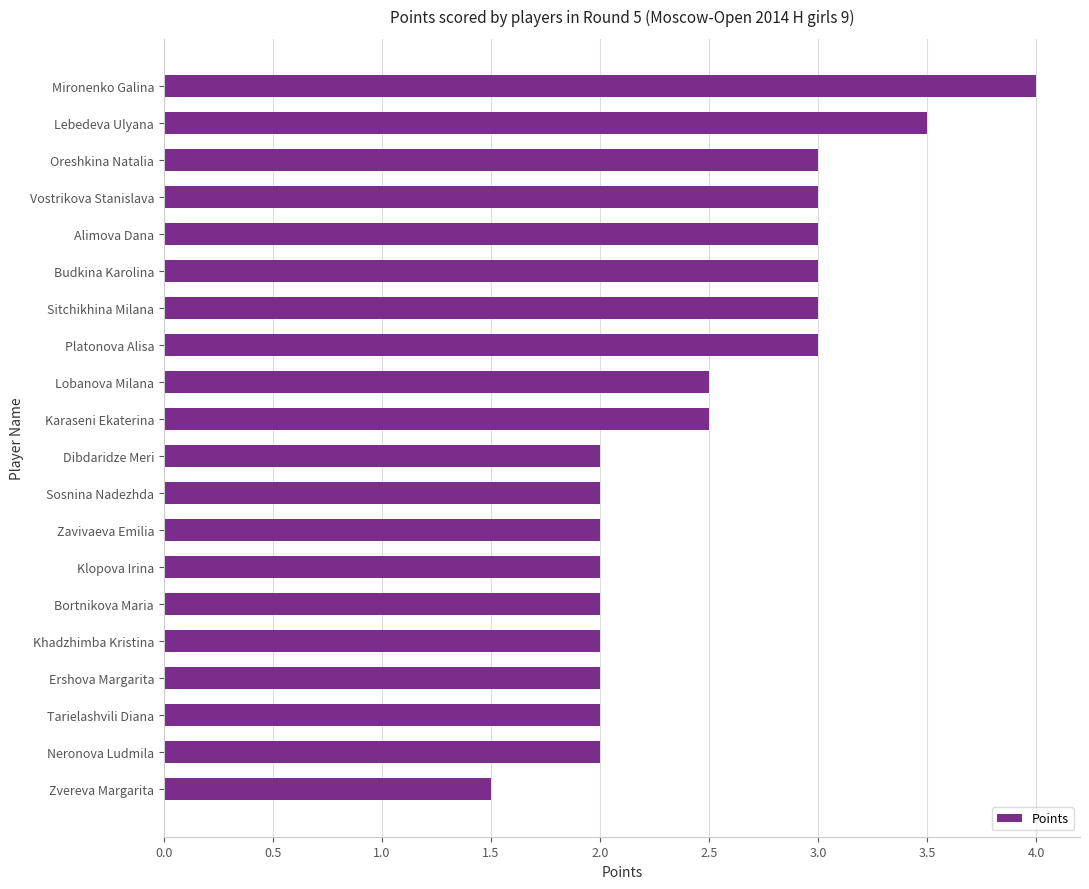

Approximately how many times larger is the value at Vostrikova Stanislava compared to Zavivaeva Emilia?

1.5